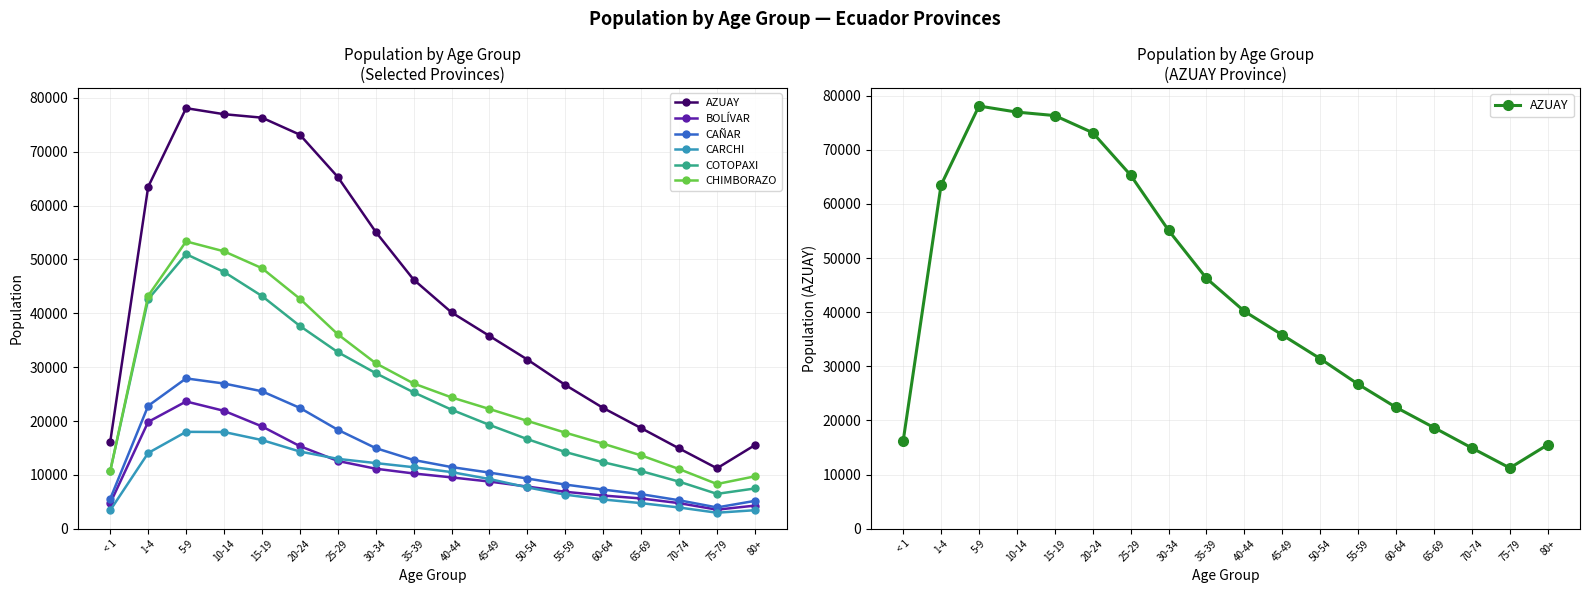

What is the label of the 8th point from the left?

30-34